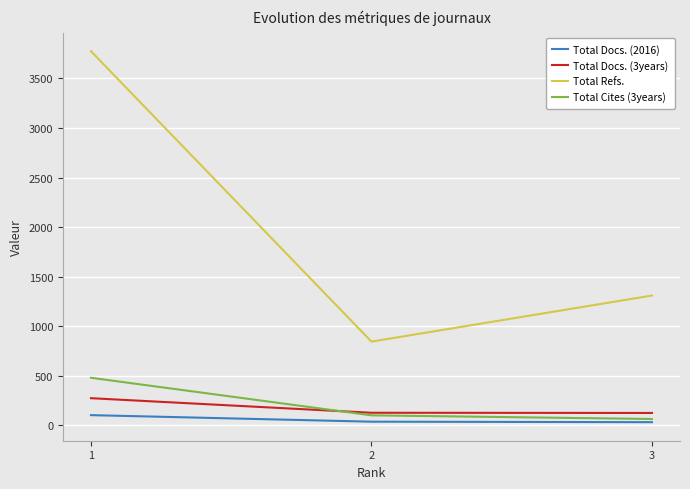

Rank the series at 1 from lowest to highest value.

Total Docs. (2016), Total Docs. (3years), Total Cites (3years), Total Refs.